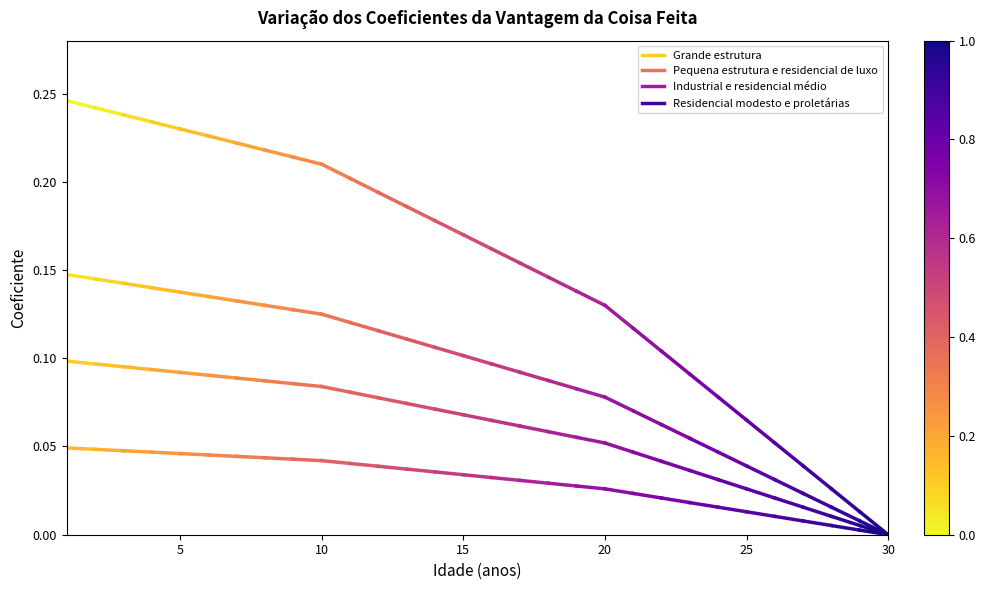

The value of Residencial modesto e proletárias at 0 is 0.1. True or false?

False